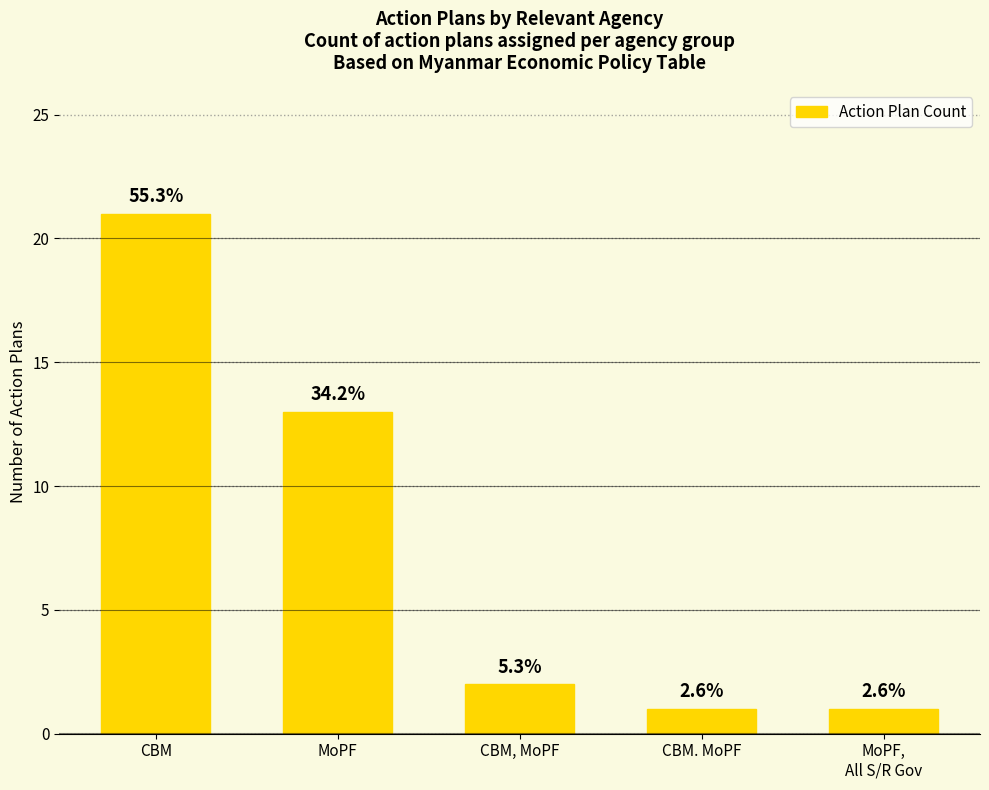

At which category does the chart reach its minimum across all series?

CBM. MoPF